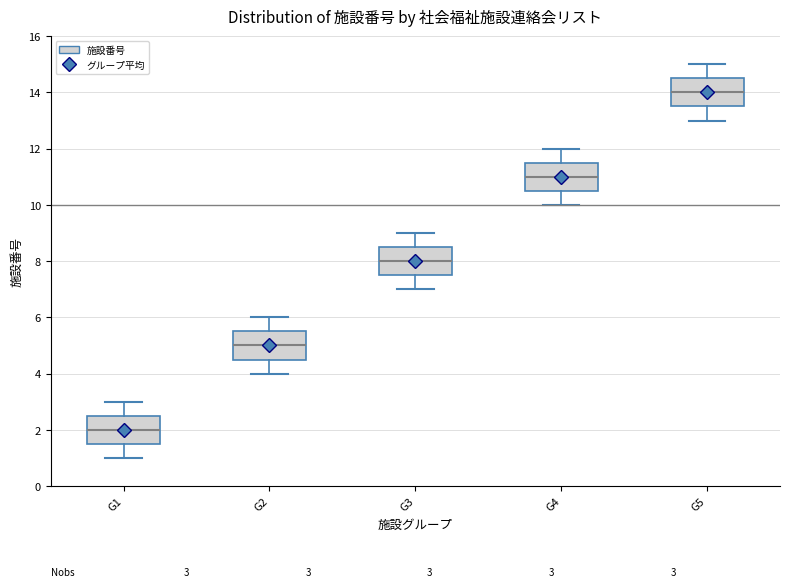

Which box's median line is the highest?

G5